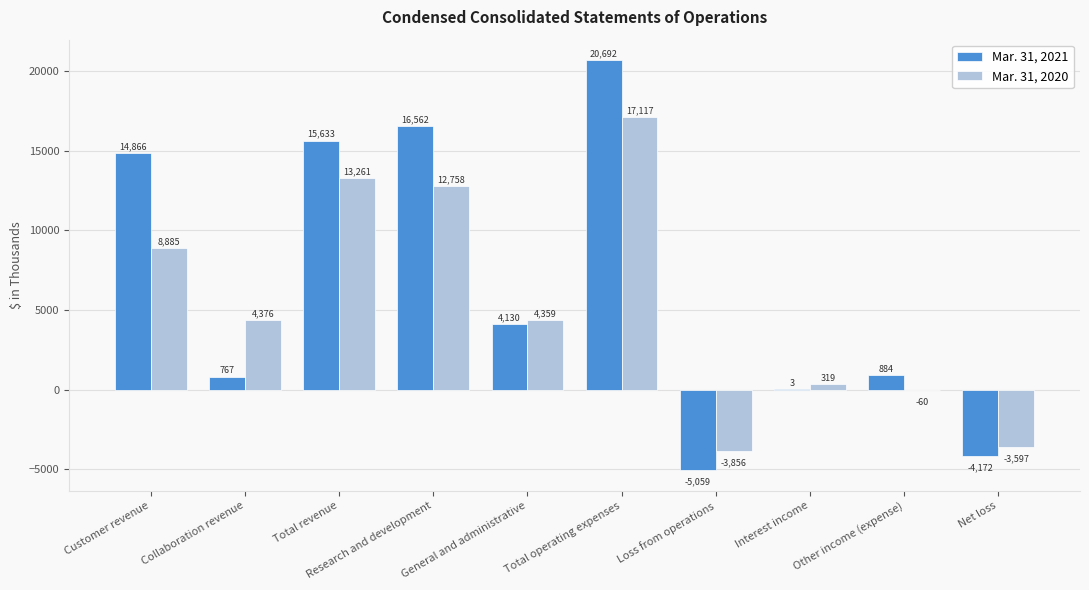

What is the maximum value for Mar. 31, 2021?

20692